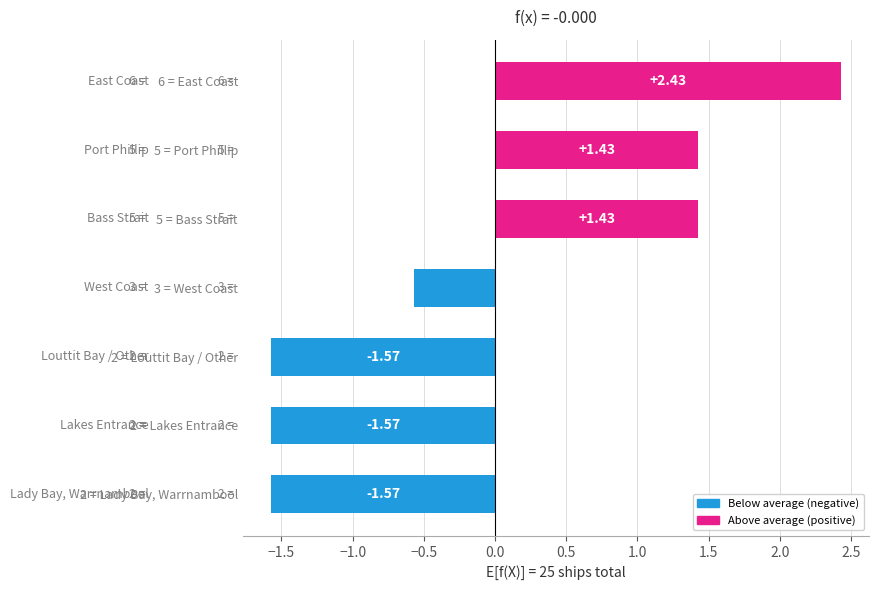

What is the sum of the values at 2 = Louttit Bay / Other and 3 = West Coast?

-2.1